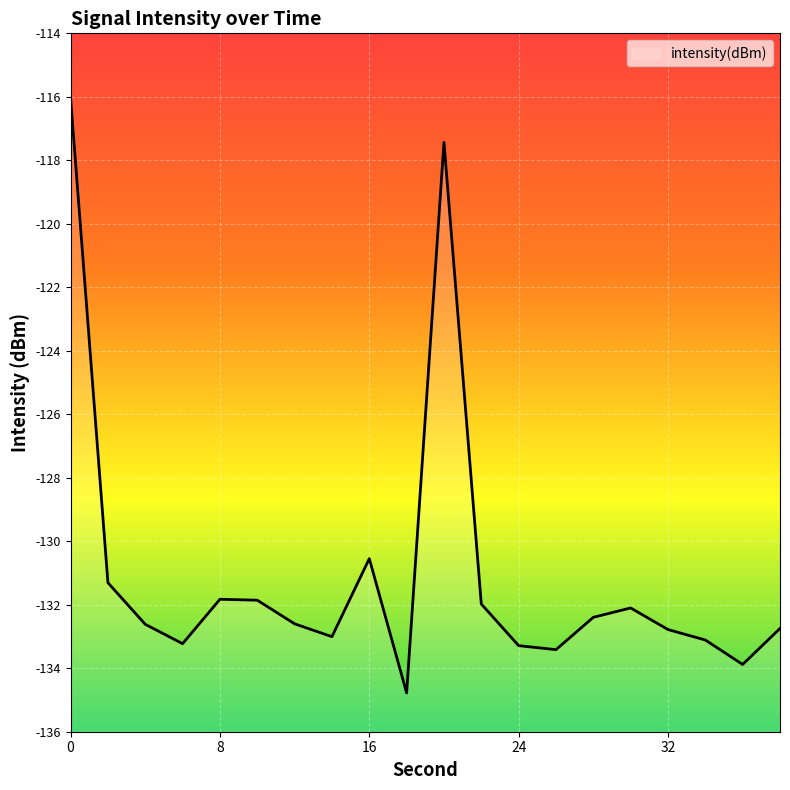

What is the value of the 10th point from the left?

-134.8